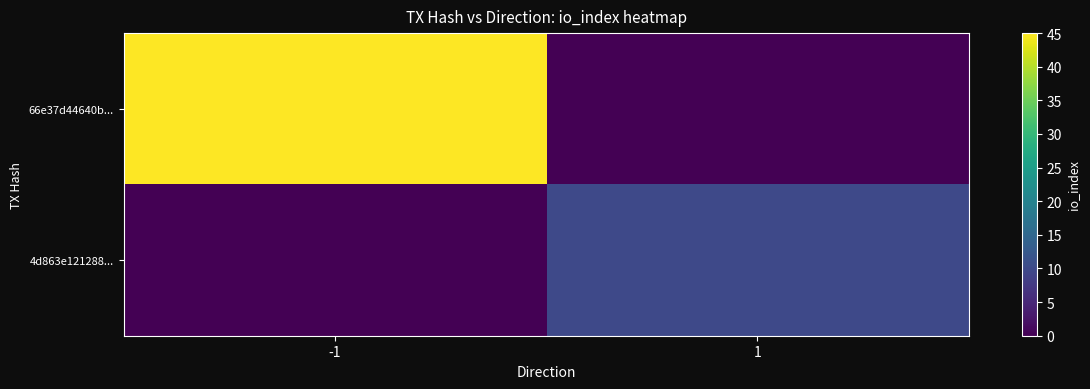

What is the maximum value shown in the chart?

45